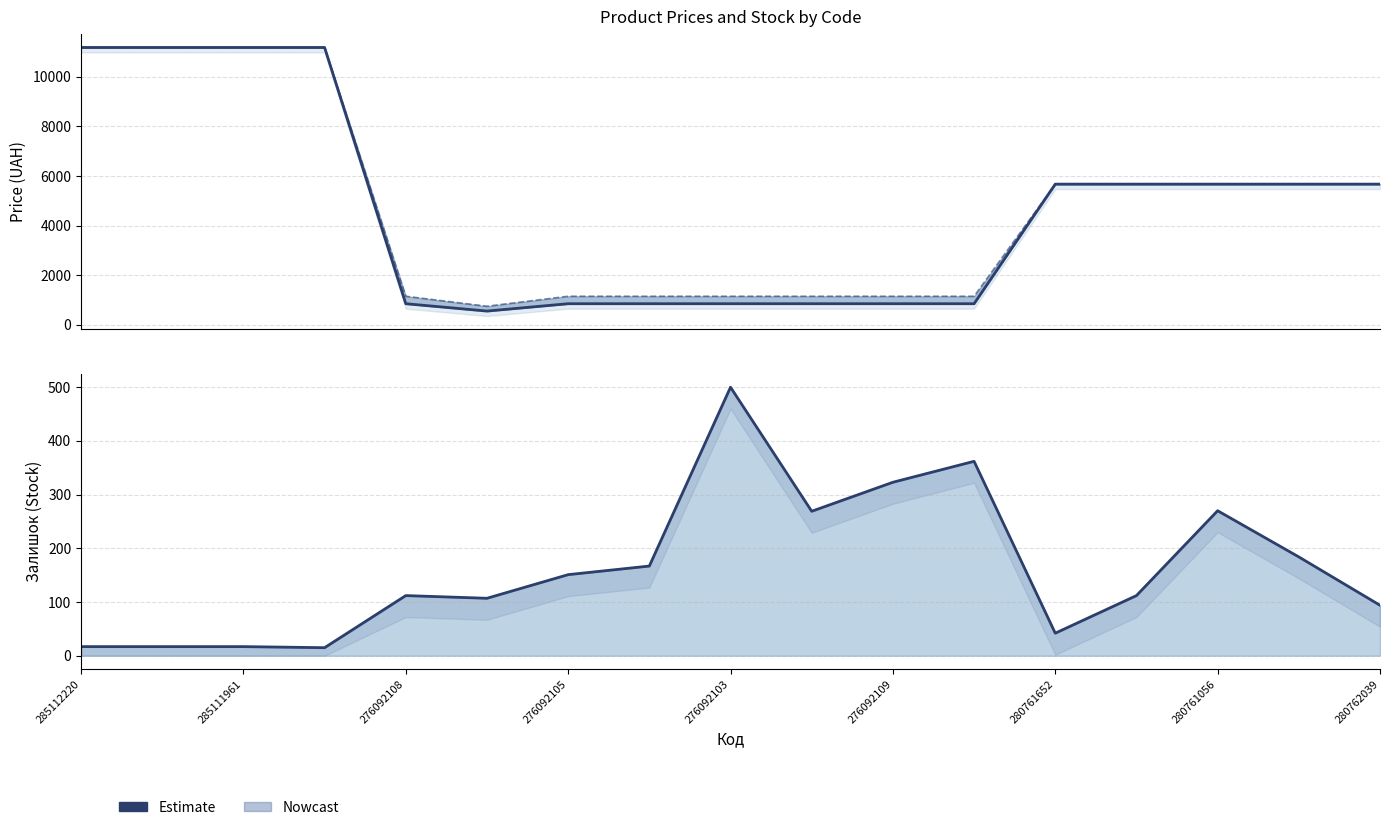

True or false: Доп. ціна and Ціна cross at least once.

False